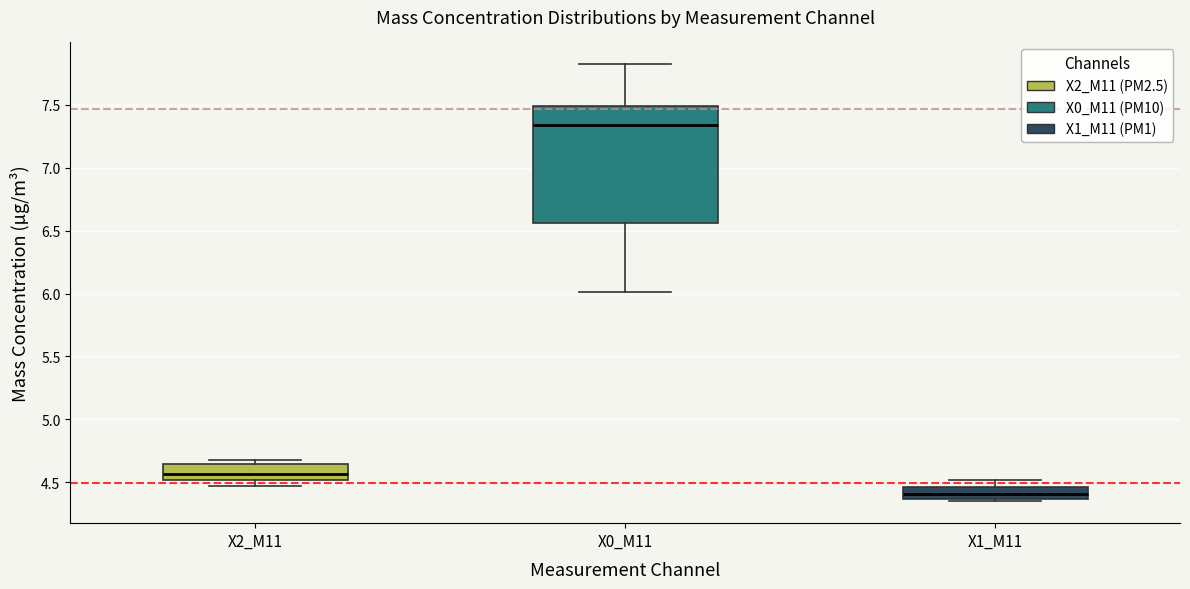

Comparing the boxes themselves (not the whiskers), which one is the tallest?

X0_M11